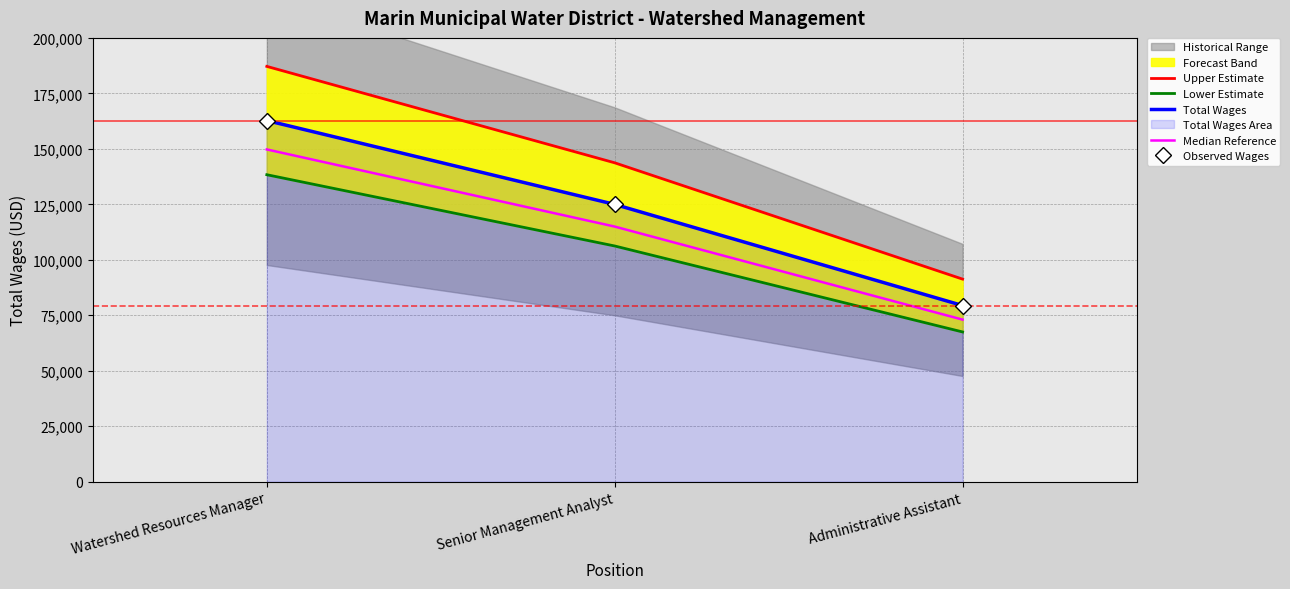

List the series in order of their peak value, lowest first.

Lower Estimate, Median Reference, Total Wages, Observed Wages, Upper Estimate